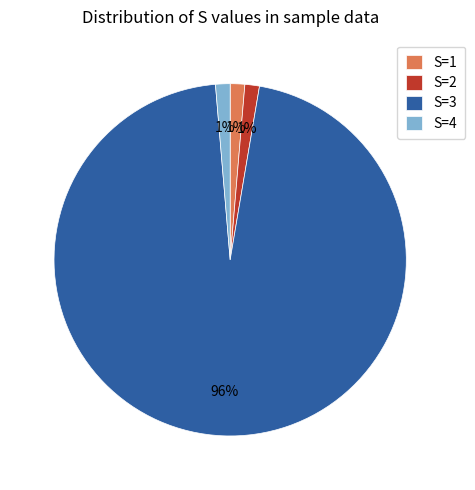

How many segments does this pie chart have?

4